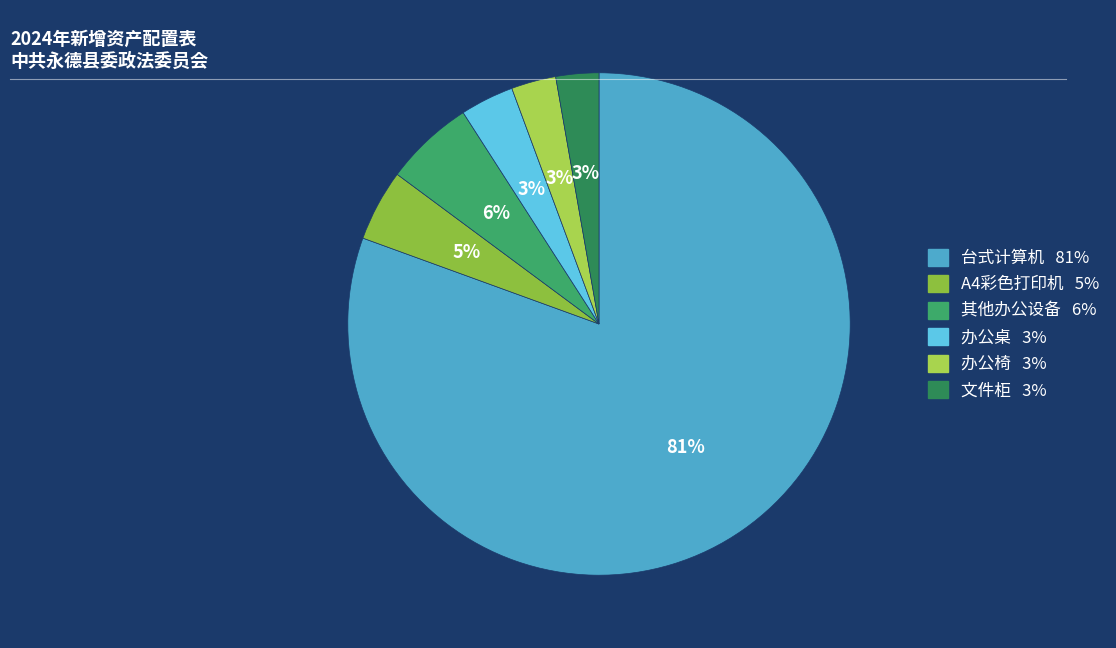

Do A4彩色打印机 and 文件柜 together represent more than half of the pie?

No